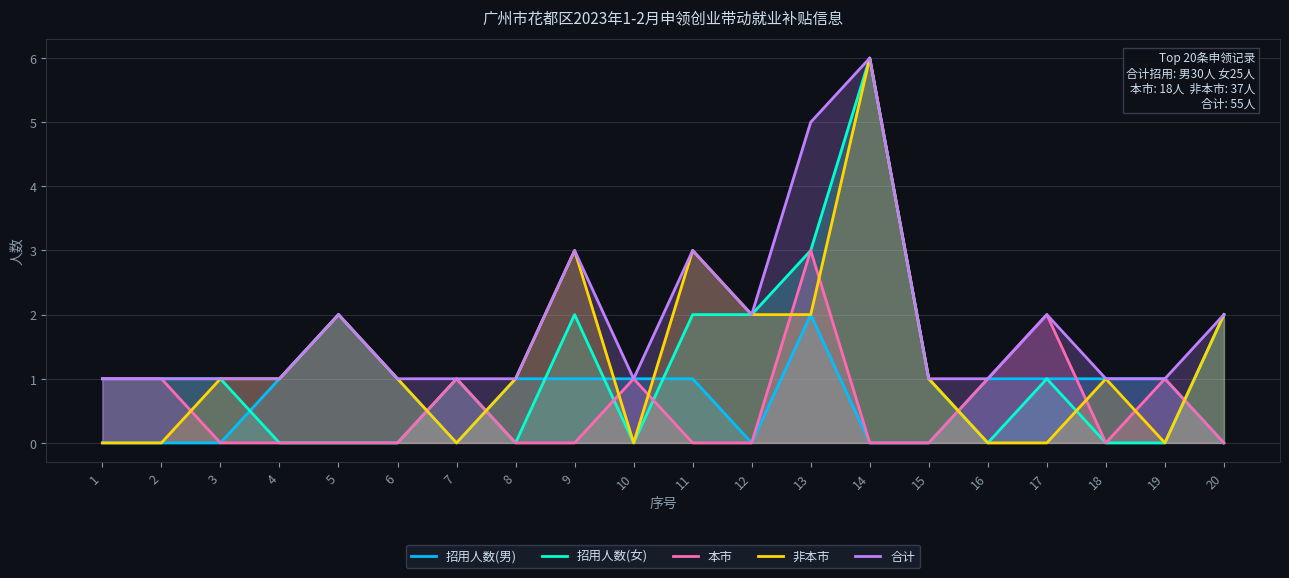

Rank the series by their maximum value, from lowest to highest.

招用人数(男), 本市, 招用人数(女), 非本市, 合计